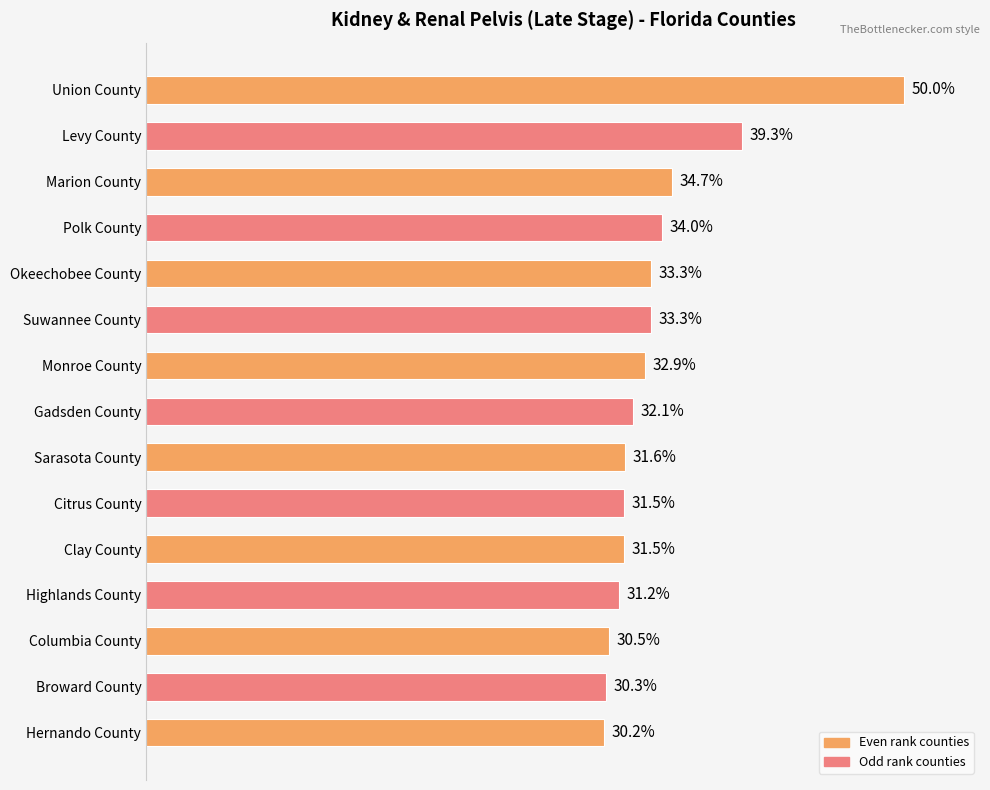

What is the label of the 8th bar from the top?

Gadsden County